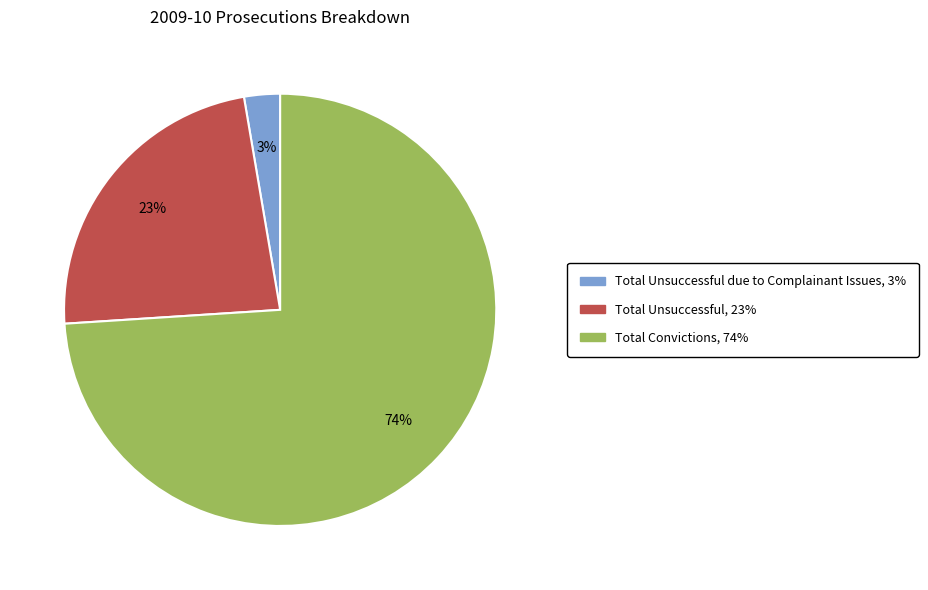

Does any single category account for the majority?

Yes